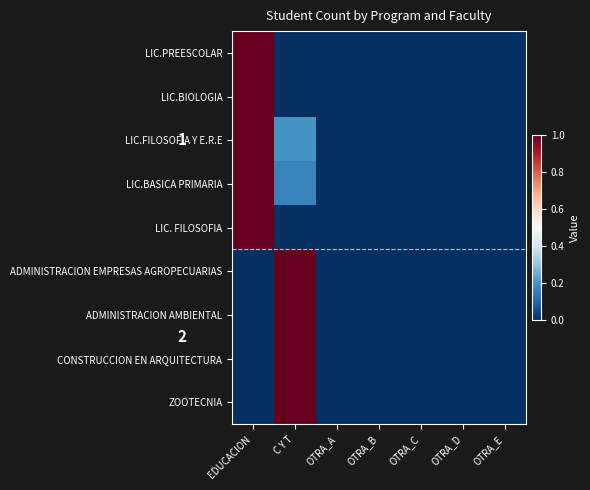

At which category is the sum across all series the highest?

EDUCACION